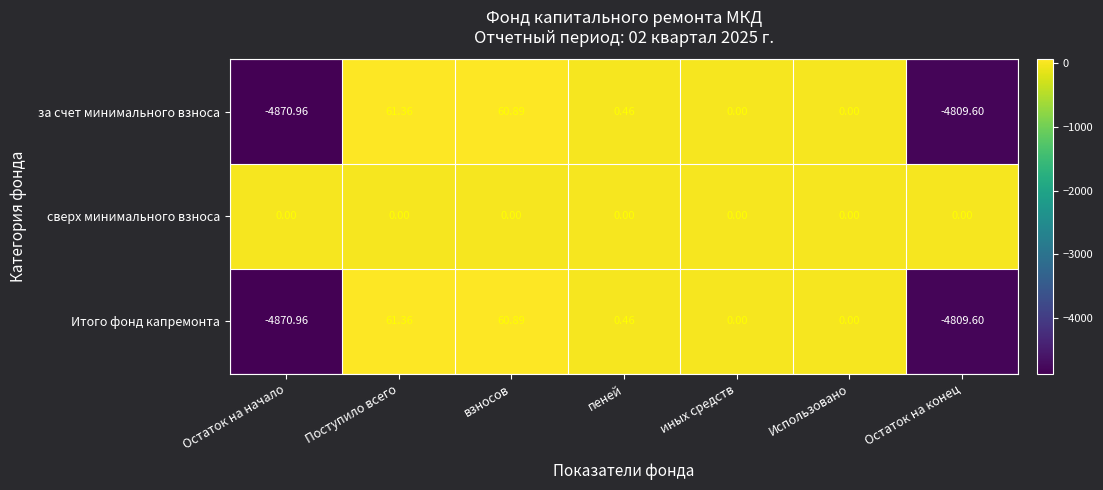

At which label does Итого фонд капремонта first exceed 0?

Поступило всего